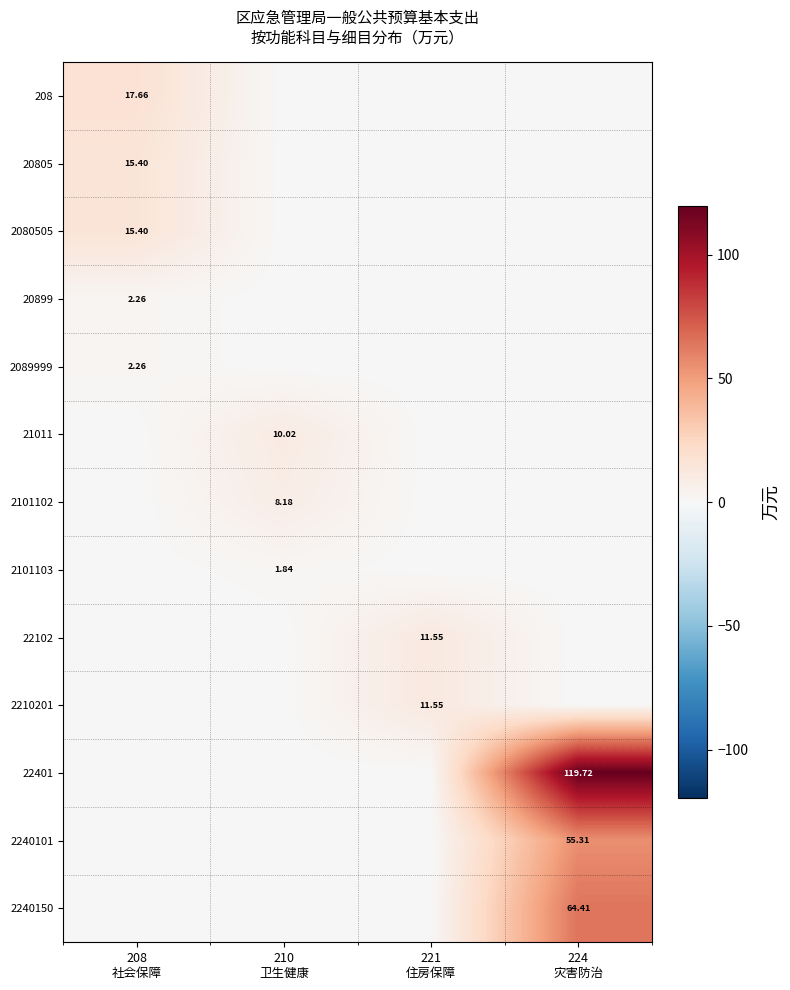

The 22401 series shows 49.0 at 210 卫生健康. True or false?

False